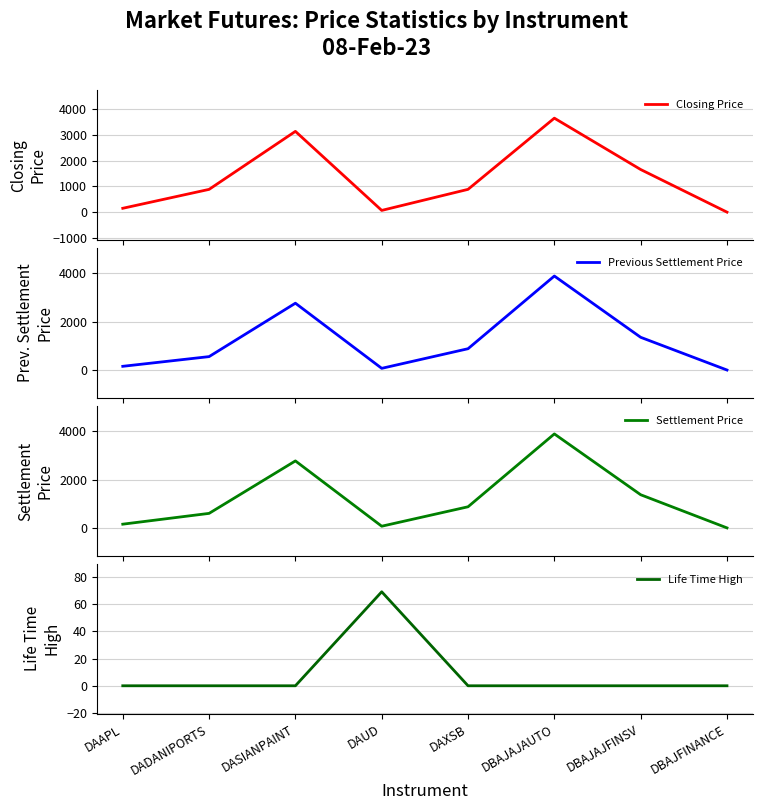

Is the value of Previous Settlement Price at DADANIPORTS greater than the value of Settlement Price at DAXSB?

No